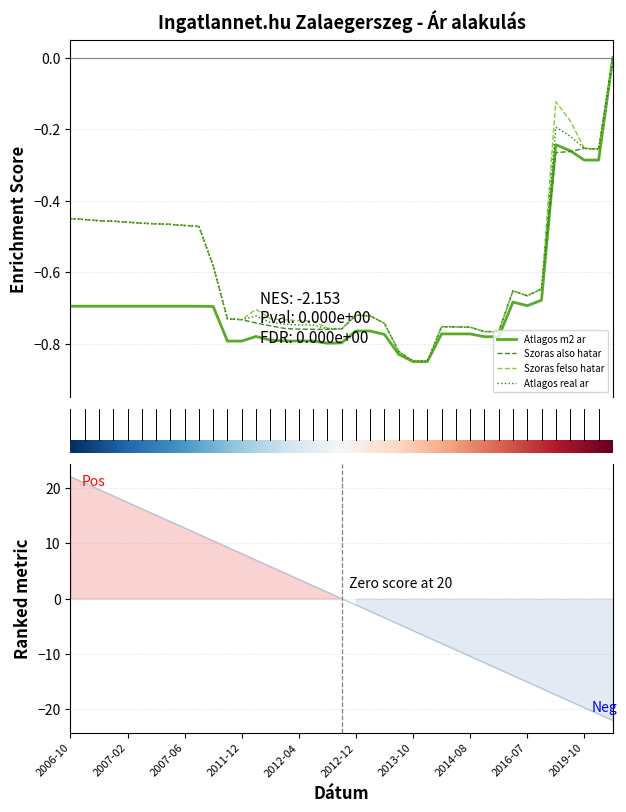

How many Szoras felso hatar values are between 0 and 1?

1